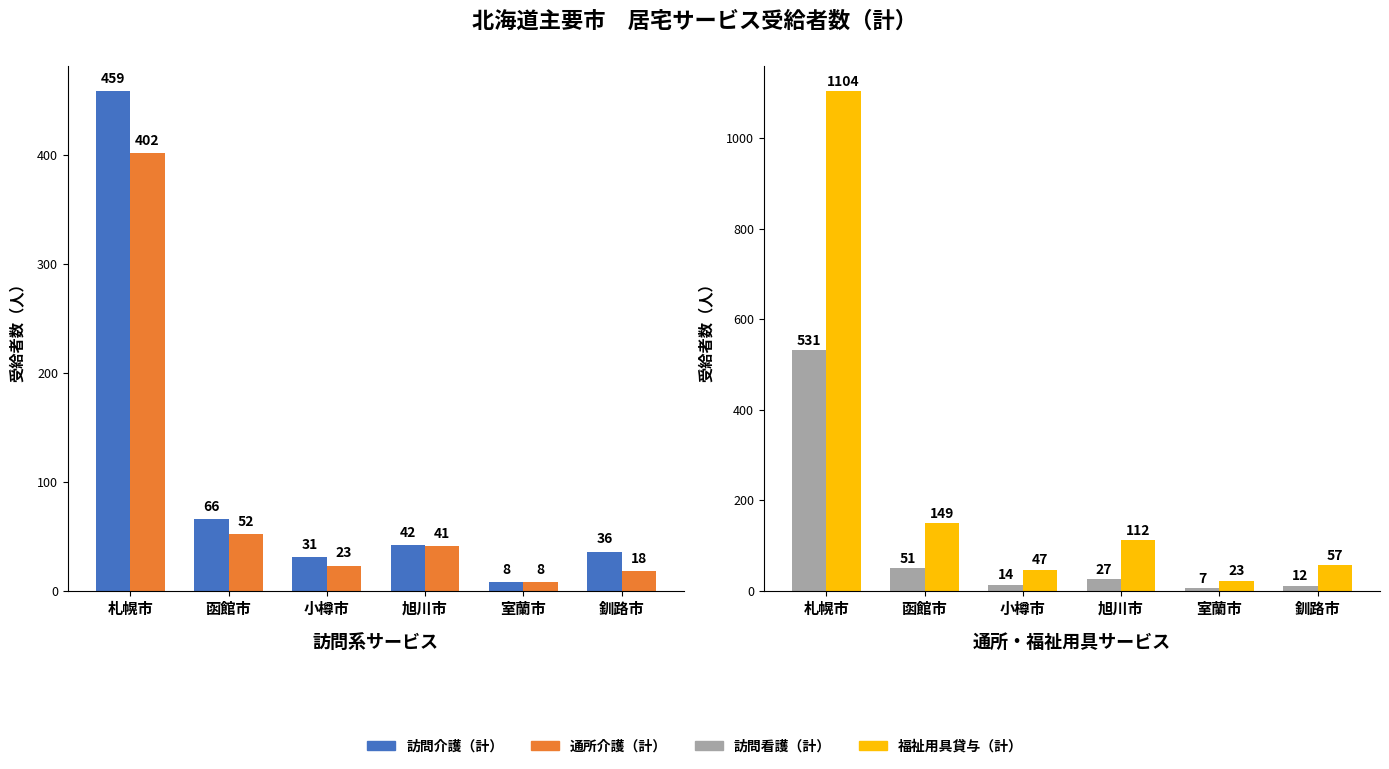

Which series has the largest range (max minus min)?

福祉用具貸与（計）